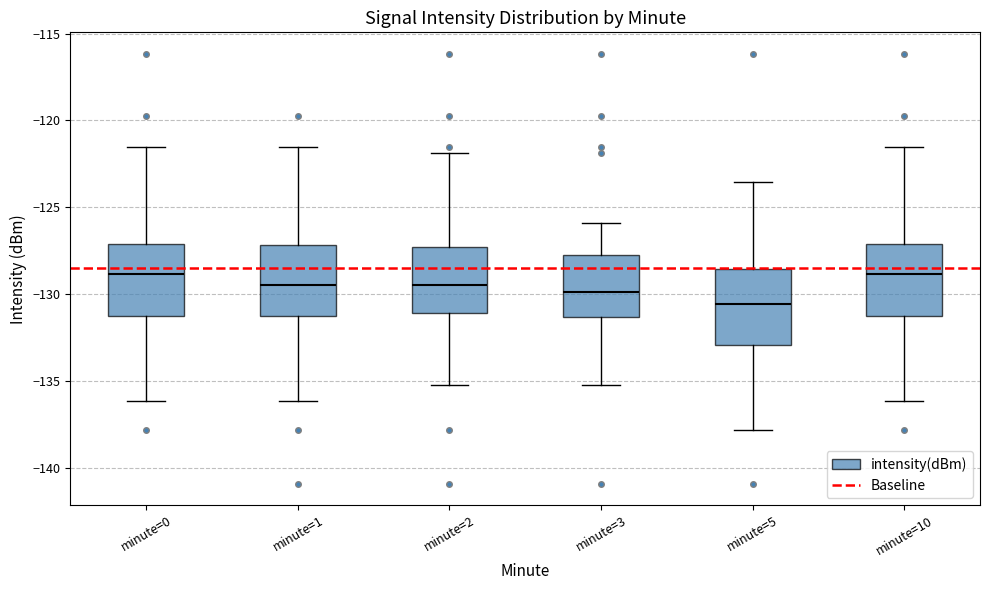

Reading left to right, transcribe this box plot: for each box, give where its median line is, the range the box spans, and where its two whiskers end, as read against the y-axis. The values are not printed on the chart, so give them approximately, as read against the axis.

minute=0: median -129.0, box -131.5 to -127.0, whiskers -136.0 to -121.5
minute=1: median -129.5, box -131.5 to -127.0, whiskers -136.0 to -121.5
minute=2: median -129.5, box -131.0 to -127.5, whiskers -135.5 to -122.0
minute=3: median -130.0, box -131.5 to -127.5, whiskers -135.5 to -126.0
minute=5: median -130.5, box -133.0 to -128.5, whiskers -138.0 to -123.5
minute=10: median -129.0, box -131.5 to -127.0, whiskers -136.0 to -121.5